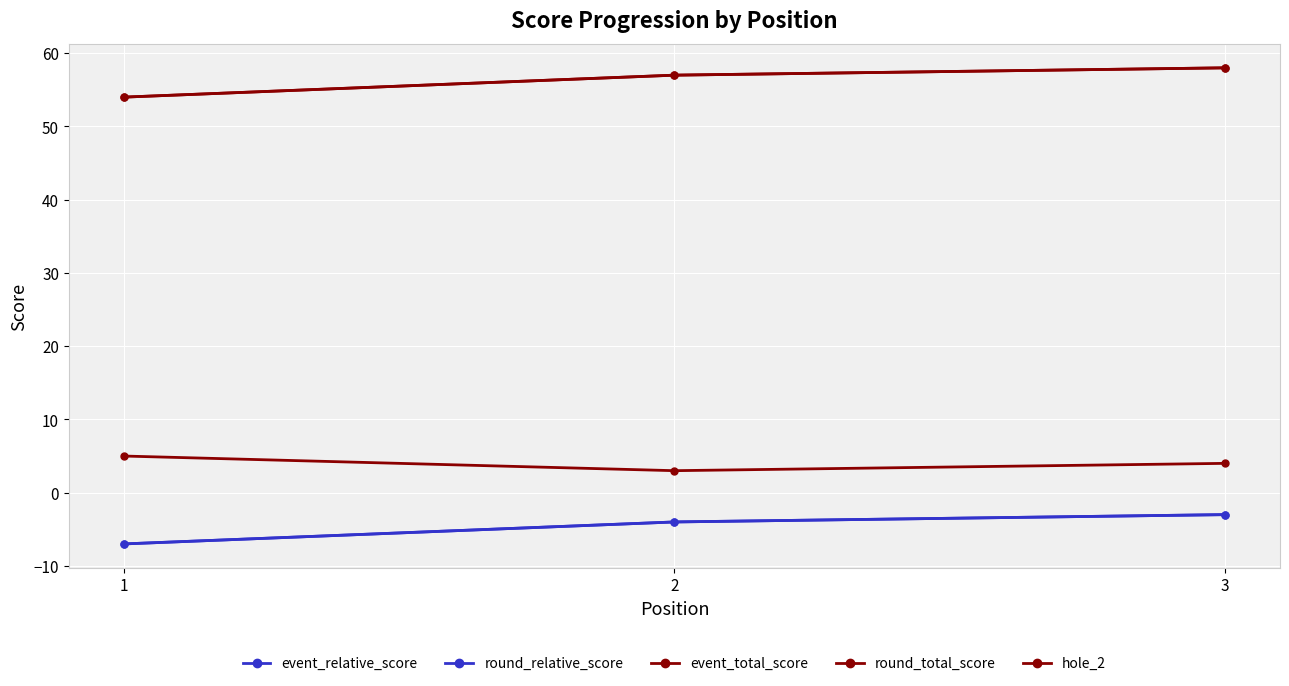

At which label does round_total_score reach its minimum?

1